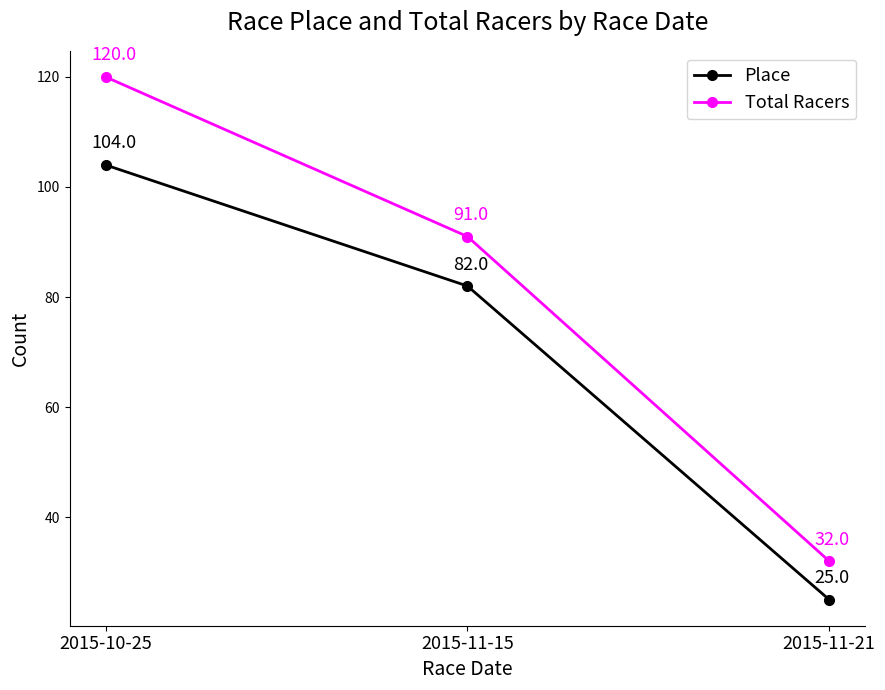

Rank the series by their average value, from highest to lowest.

Total Racers, Place